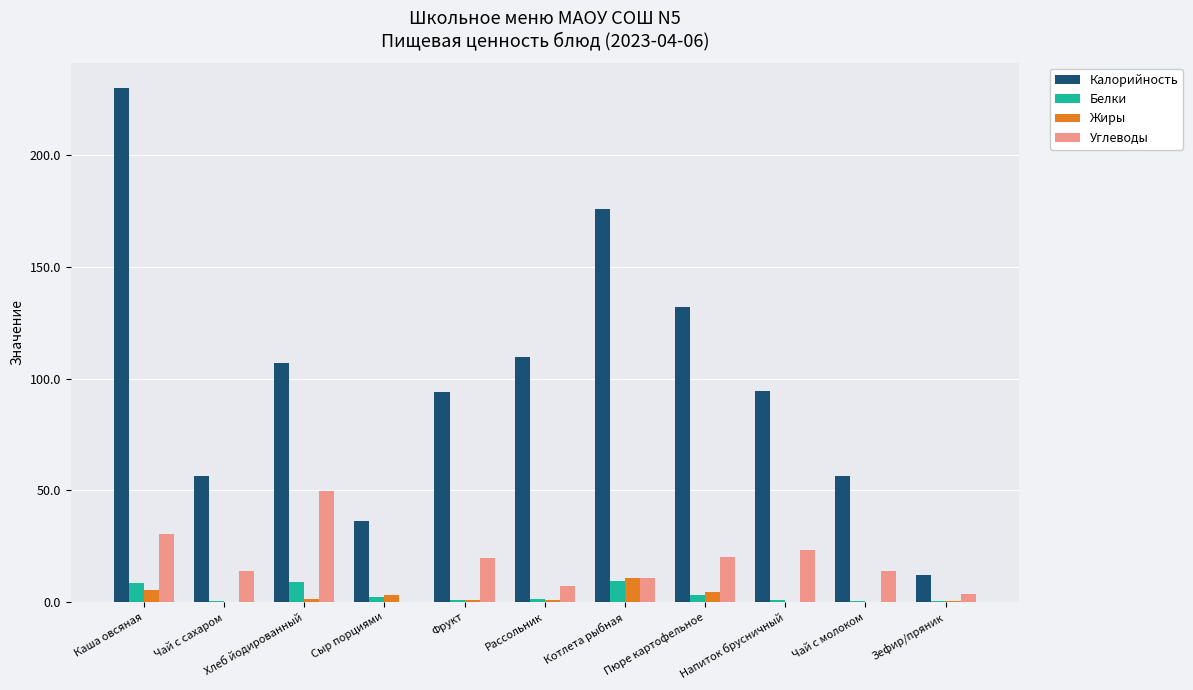

At which category is the sum across all series the highest?

Каша овсяная